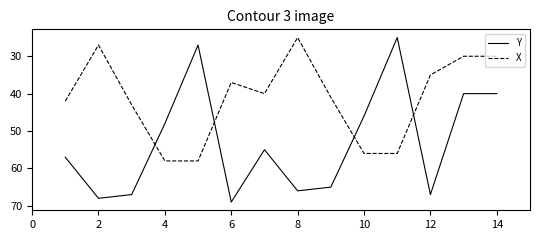

Which series has the widest spread of values?

Y